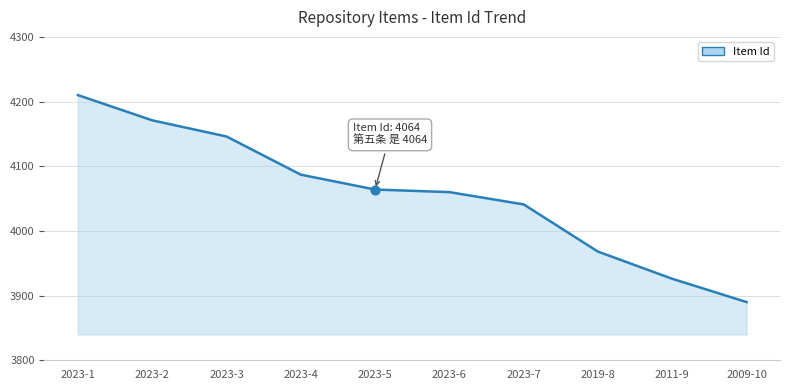

What is the change in value from 2023-6 to 2023-7?

-19